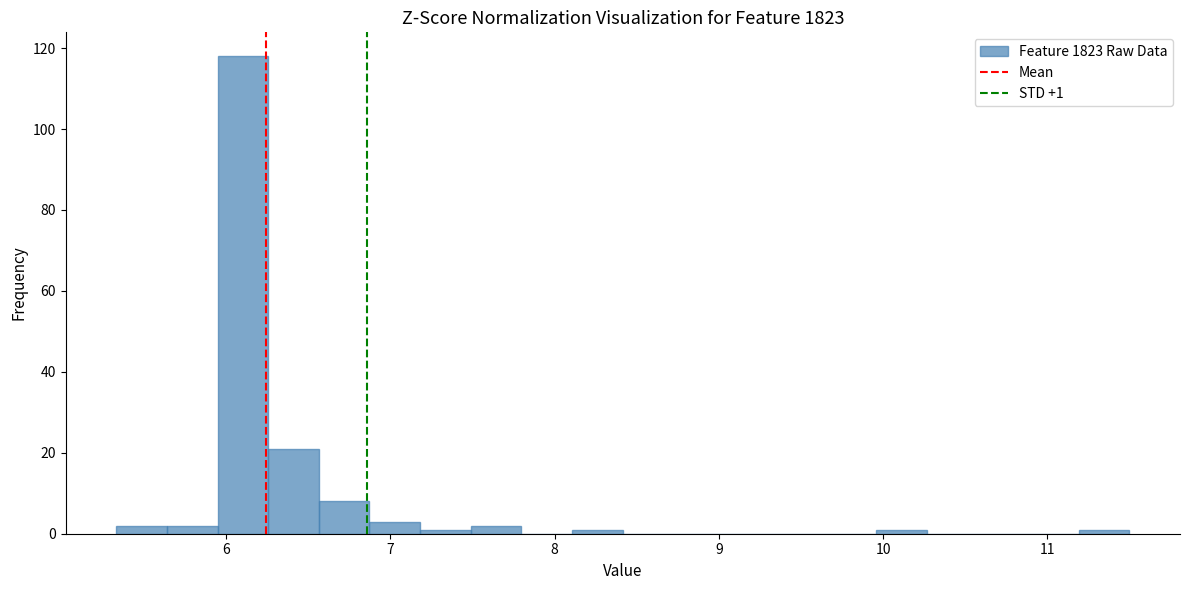

Read against the x-axis, roughly where is the centre of the tallest bar?

6.1